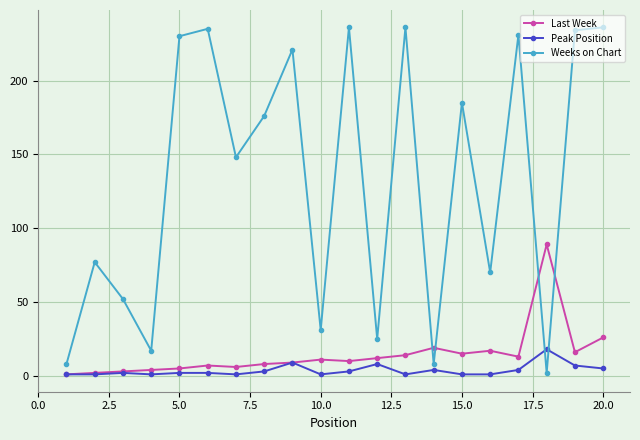

What are all the series names shown in the legend?

Last Week, Peak Position, Weeks on Chart